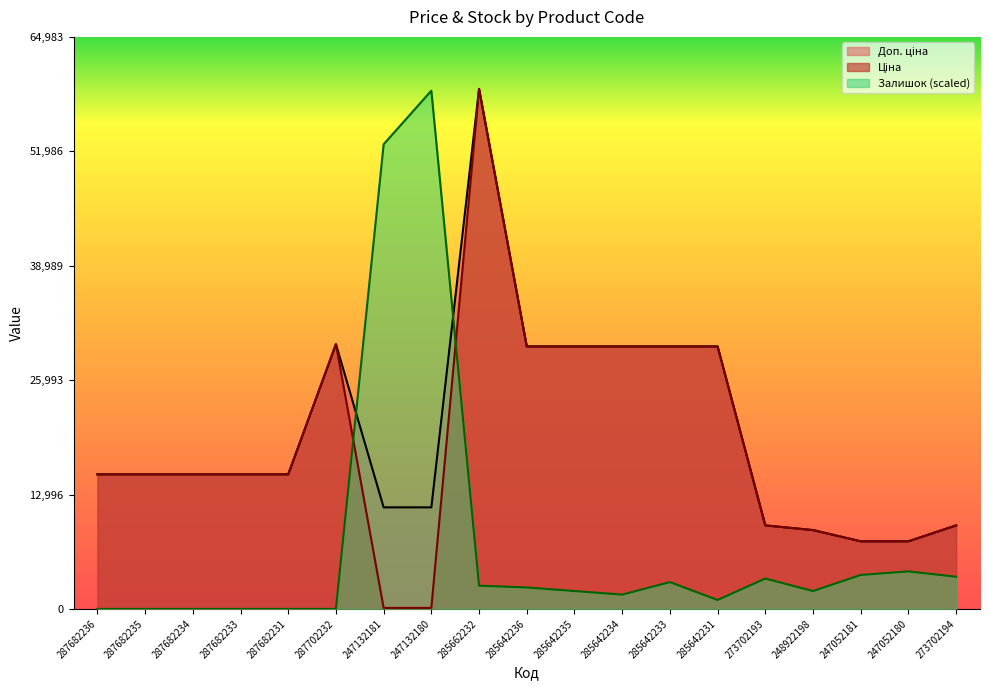

After their last crossing, which series has the higher values: Ціна or Залишок?

Ціна